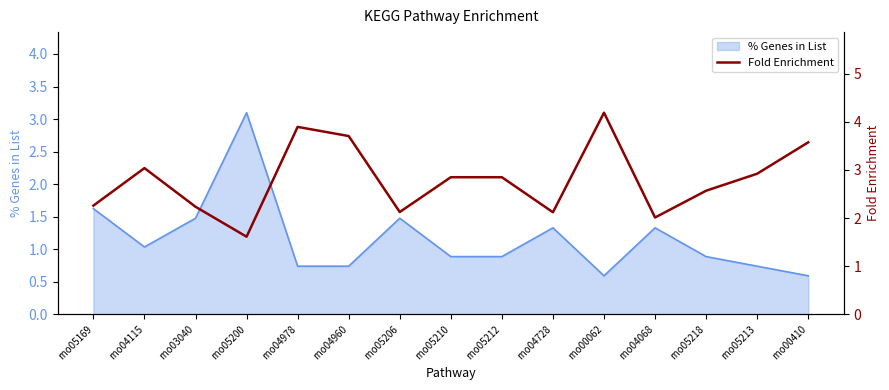

What is the label of the 1st point from the left?

rno05169